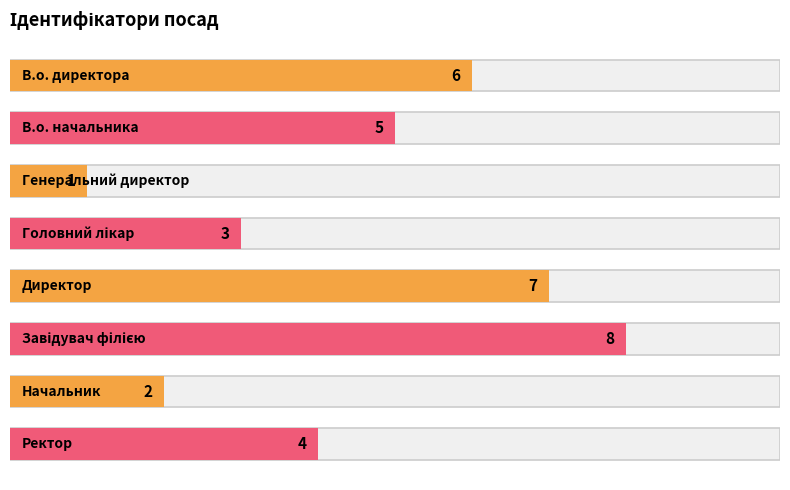

What is the average value?

4